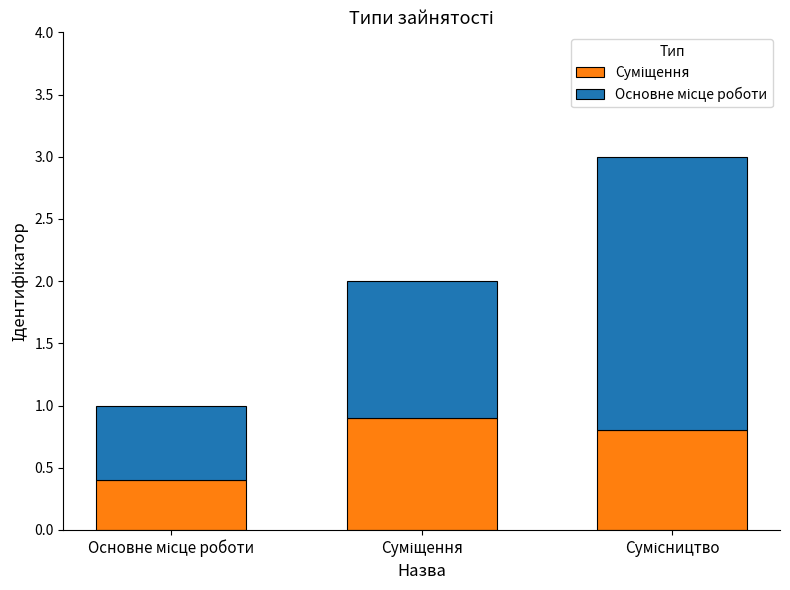

The value of Суміщення at Сумісництво is 0.8. True or false?

True